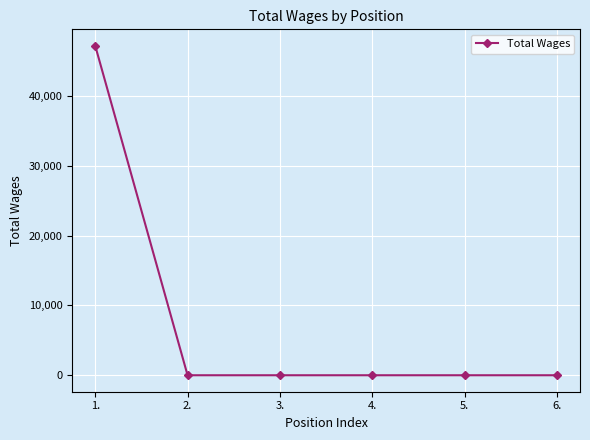

What is the difference between the maximum and minimum values?

47181